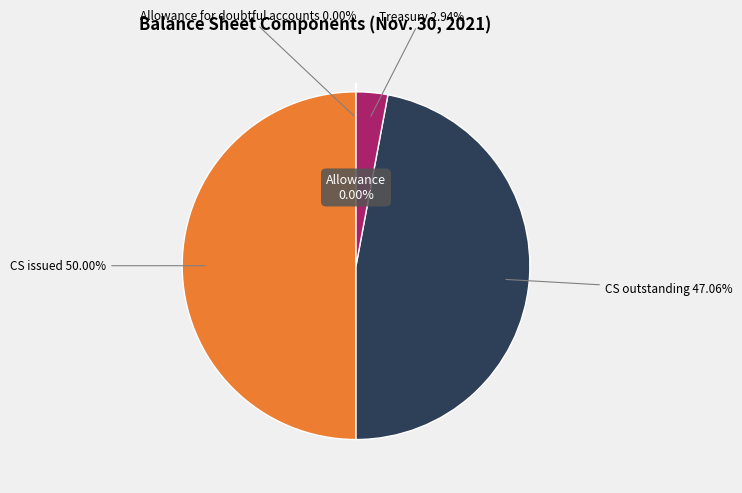

True or false: Treasury stock shares accounts for 1% of the total.

False